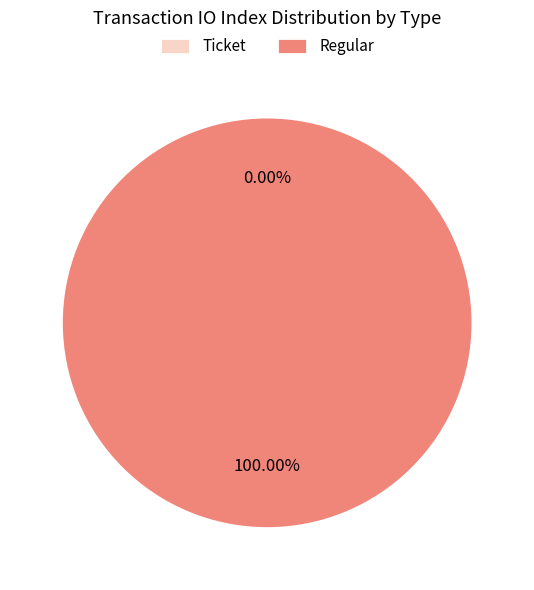

Count the number of slices in the pie.

2